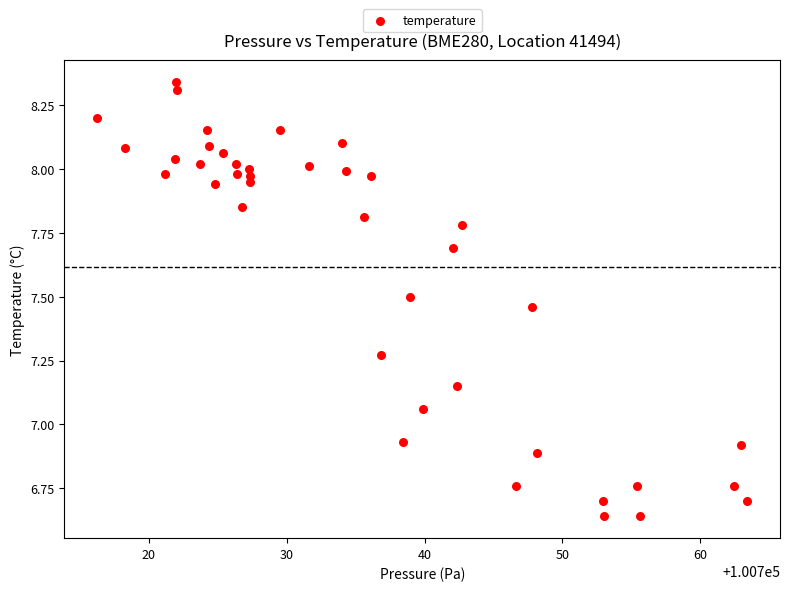

What is the range of X values (max minus min)?

47.2